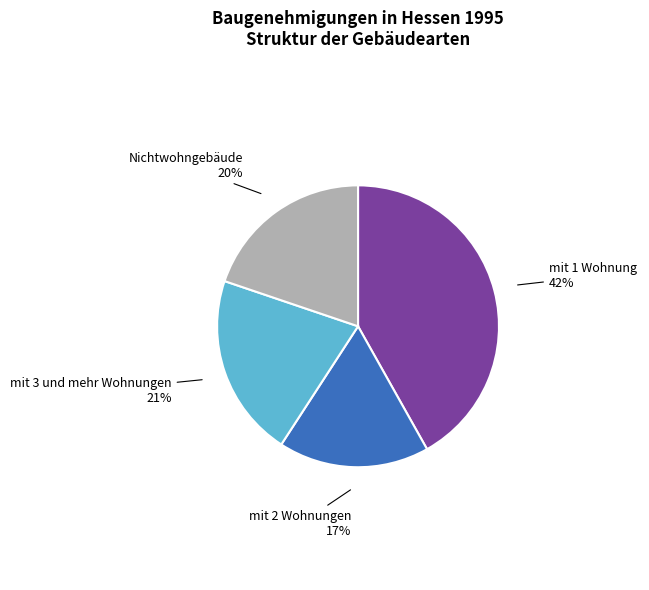

To the nearest percent, what is the combined percentage of mit 2 Wohnungen and Nichtwohngebäude?

37%